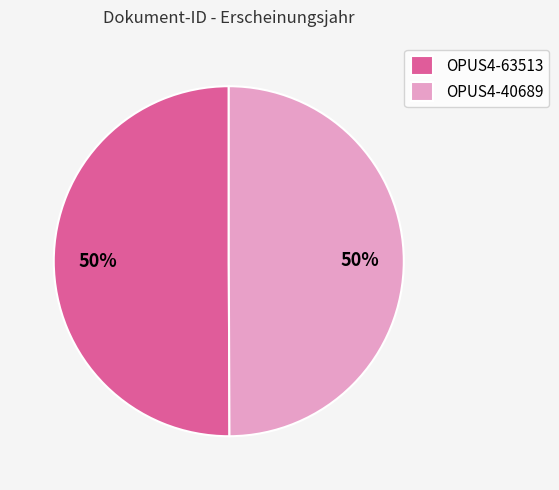

True or false: OPUS4-63513 accounts for 50% of the total.

True